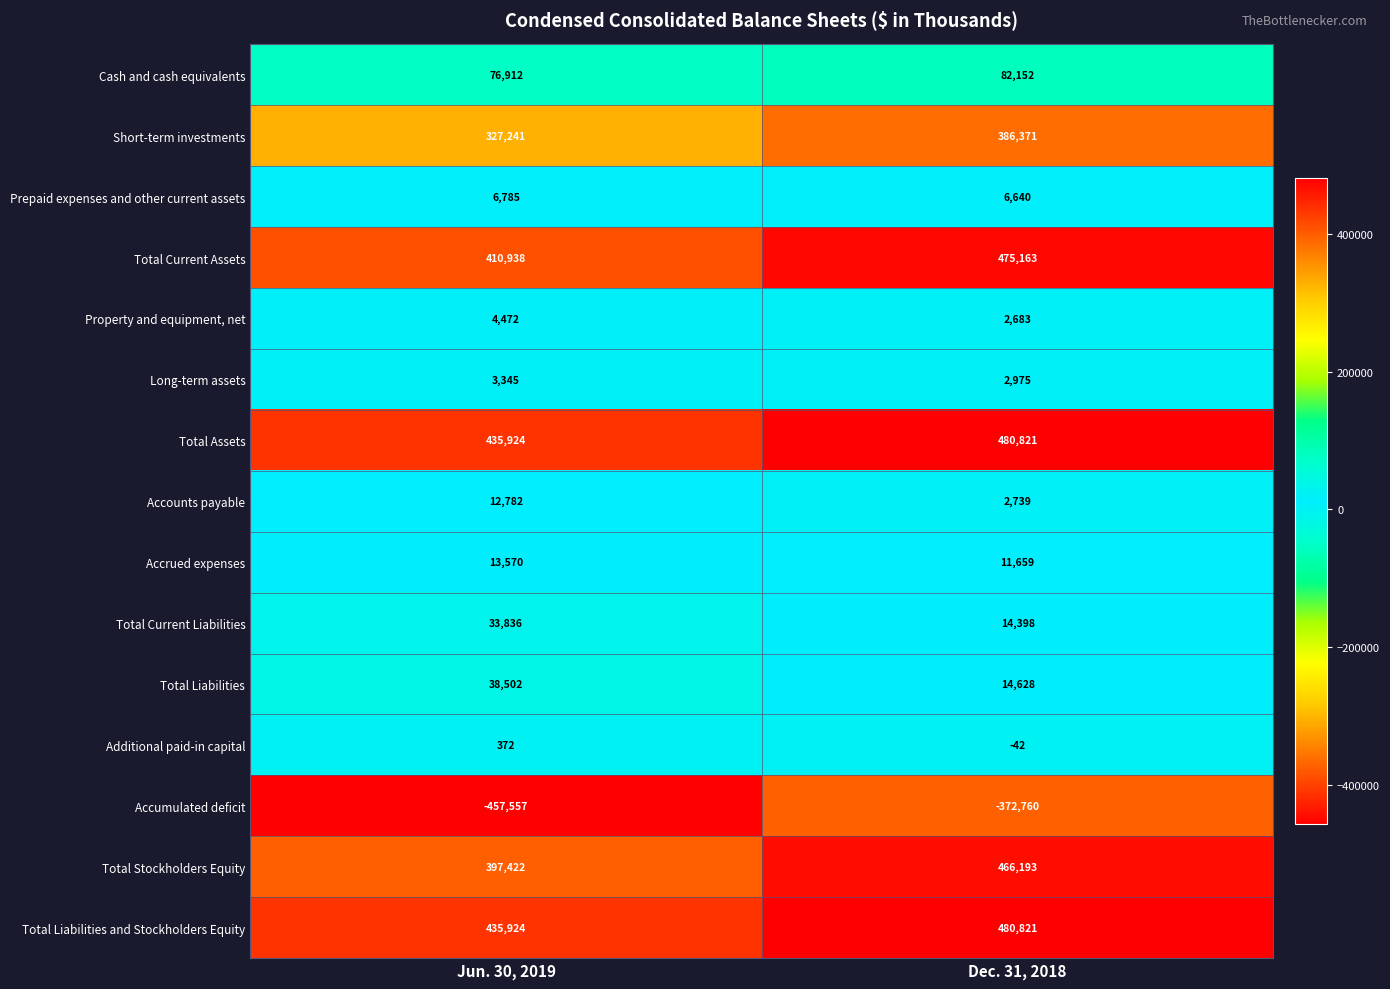

How many data points in Total Stockholders Equity are less than 466193?

1